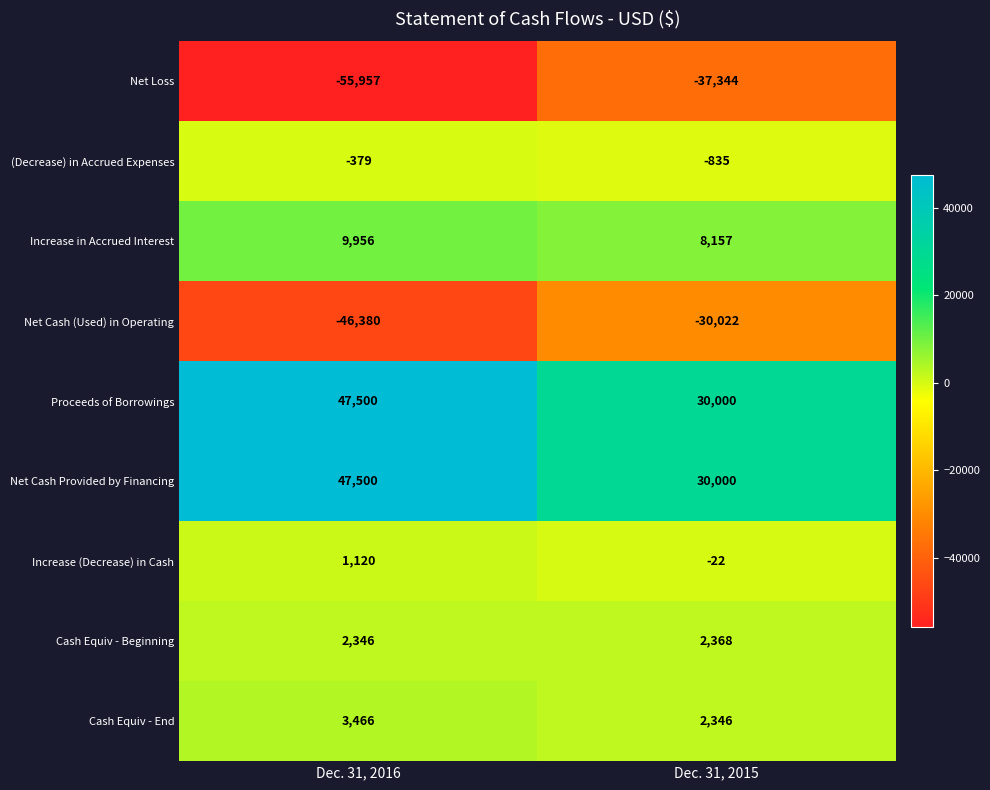

At which category is the sum across all series the highest?

Dec. 31, 2016